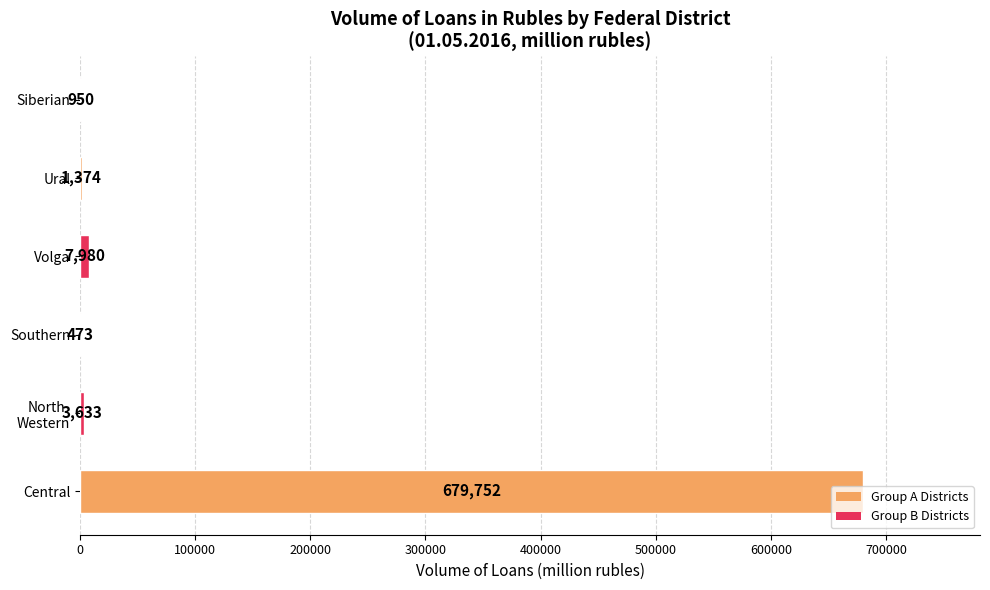

What value does the data have at Southern?

473